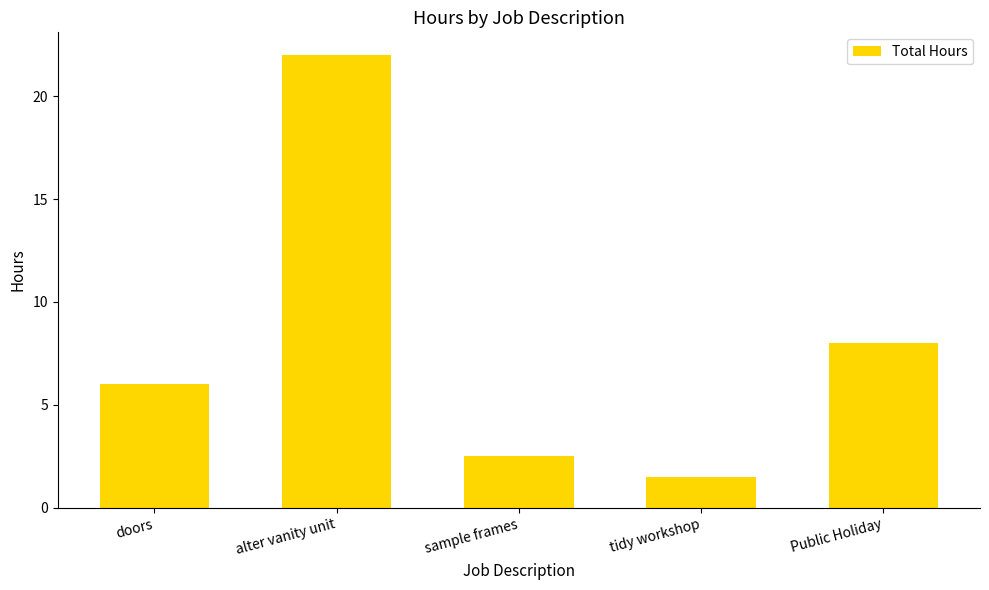

Are the bars grouped side by side (vs. stacked)?

No